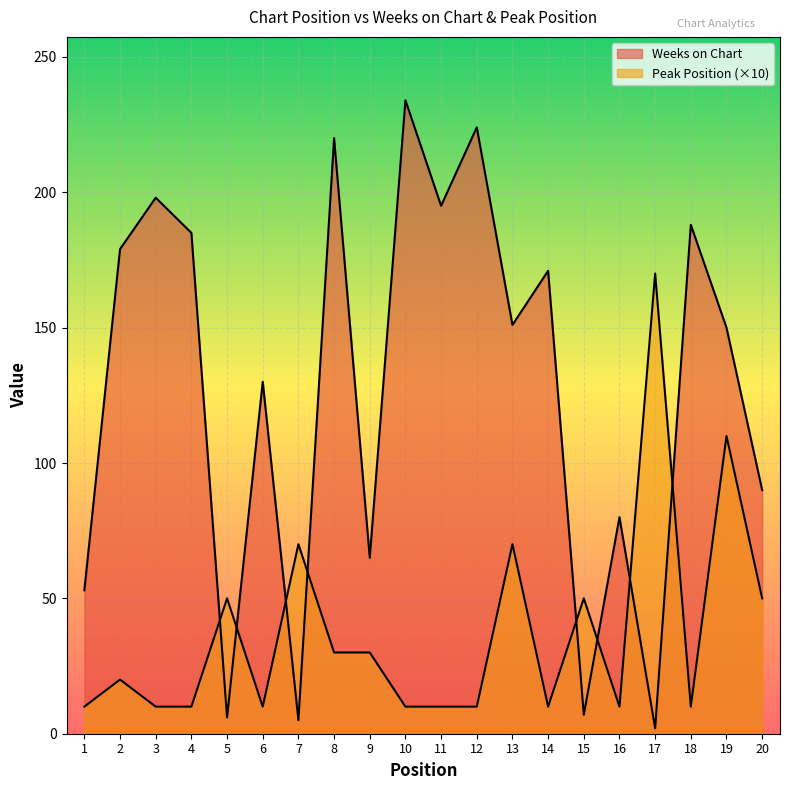

Reading left to right, list all the values displayed in this chart.

Weeks on Chart: 53	179	198	185	6	130	5	220	65	234	195	224	151	171	7	80	2	188	150	90
Peak Position: 10	20	10	10	50	10	70	30	30	10	10	10	70	10	50	10	170	10	110	50